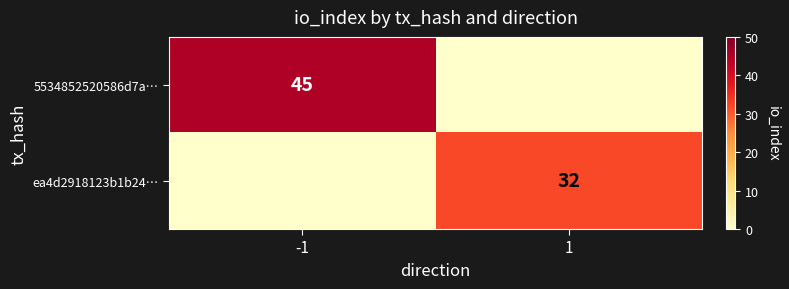

What is the total value across all series at -1?

45